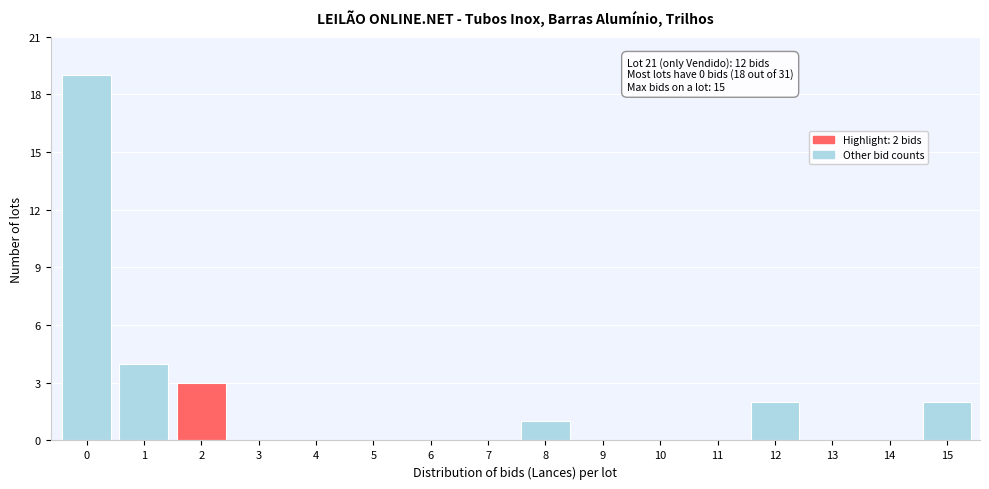

Reading left to right, transcribe all the data shown in this chart.

0=19	1=4	2=3	3=0	4=0	5=0	6=0	7=0	8=1	9=0	10=0	11=0	12=2	13=0	14=0	15=2